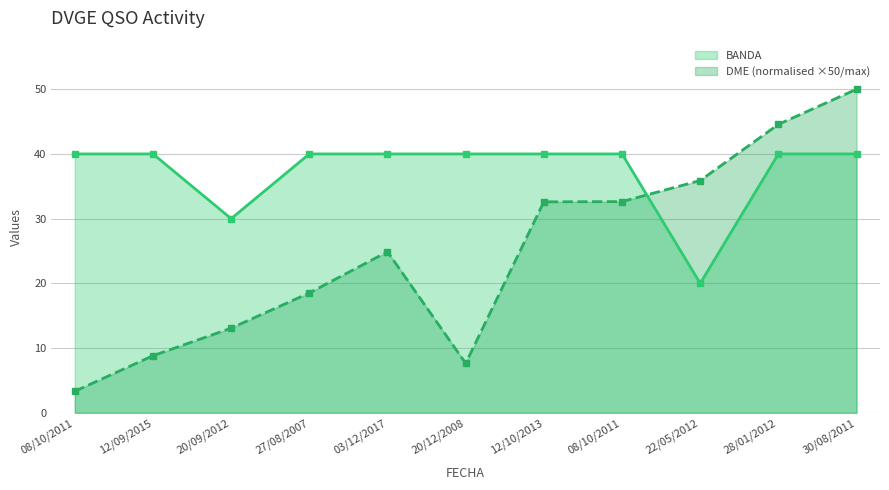

Where is BANDA nearest to the value 30?

20/09/2012